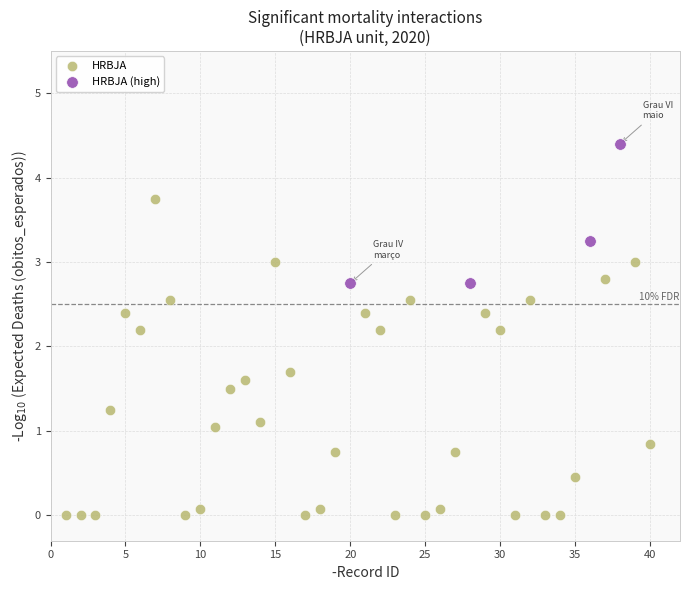

Which series has the largest Y range (max minus min)?

HRBJA